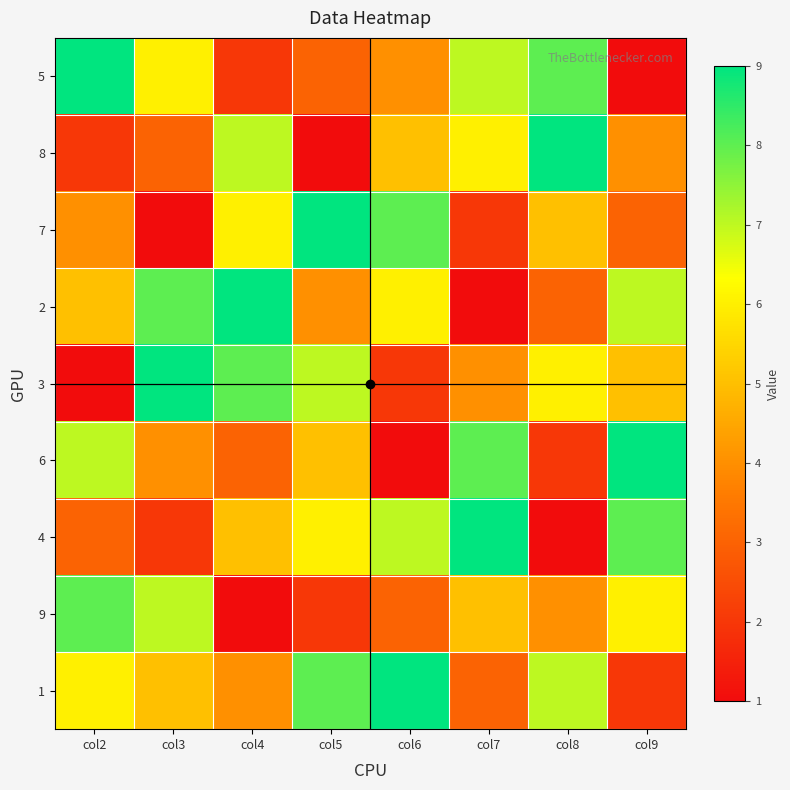

Which series has the largest total across all categories?

1